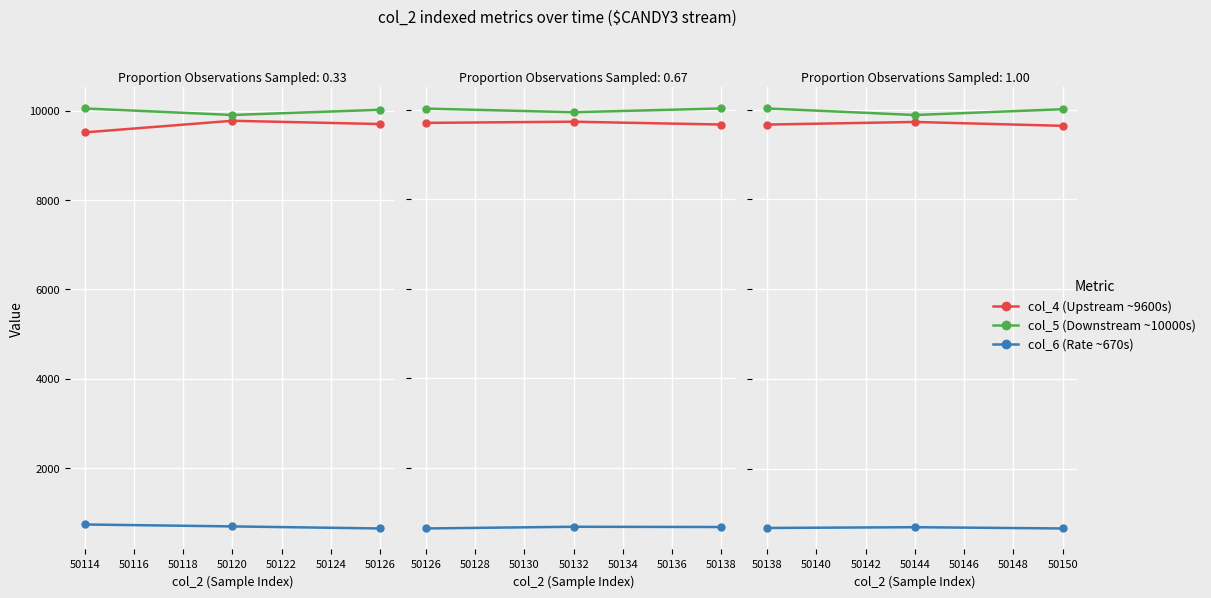

Which series has the largest total across all categories?

col_5